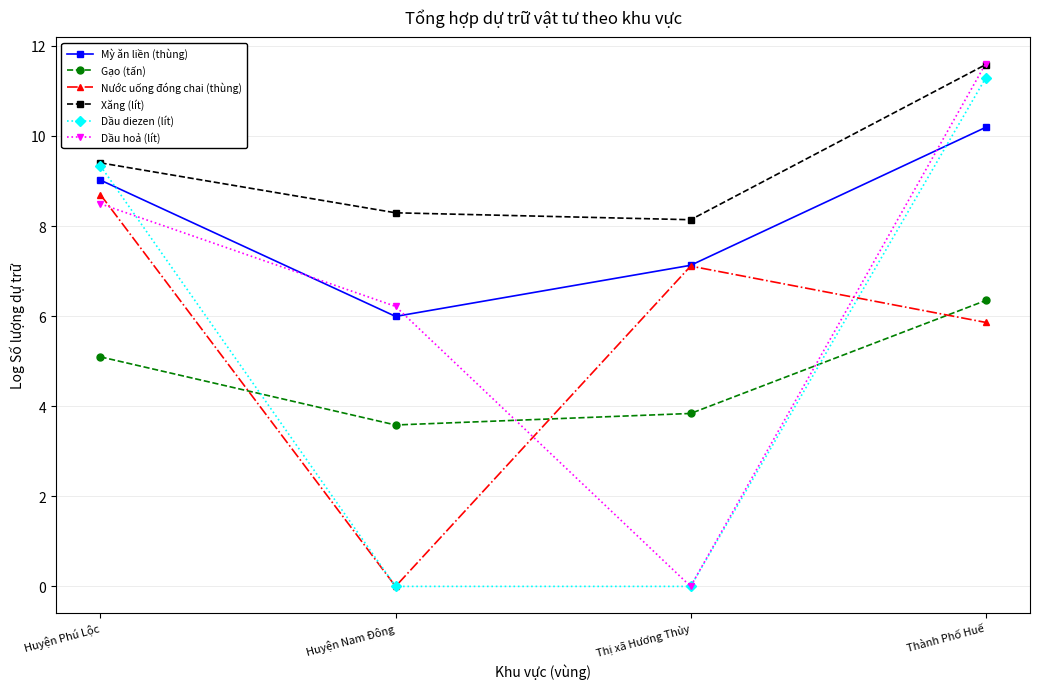

Rank the categories by Gạo (tấn) value from lowest to highest.

Huyện Nam Đông, Thị xã Hương Thủy, Huyện Phú Lộc, Thành Phố Huế